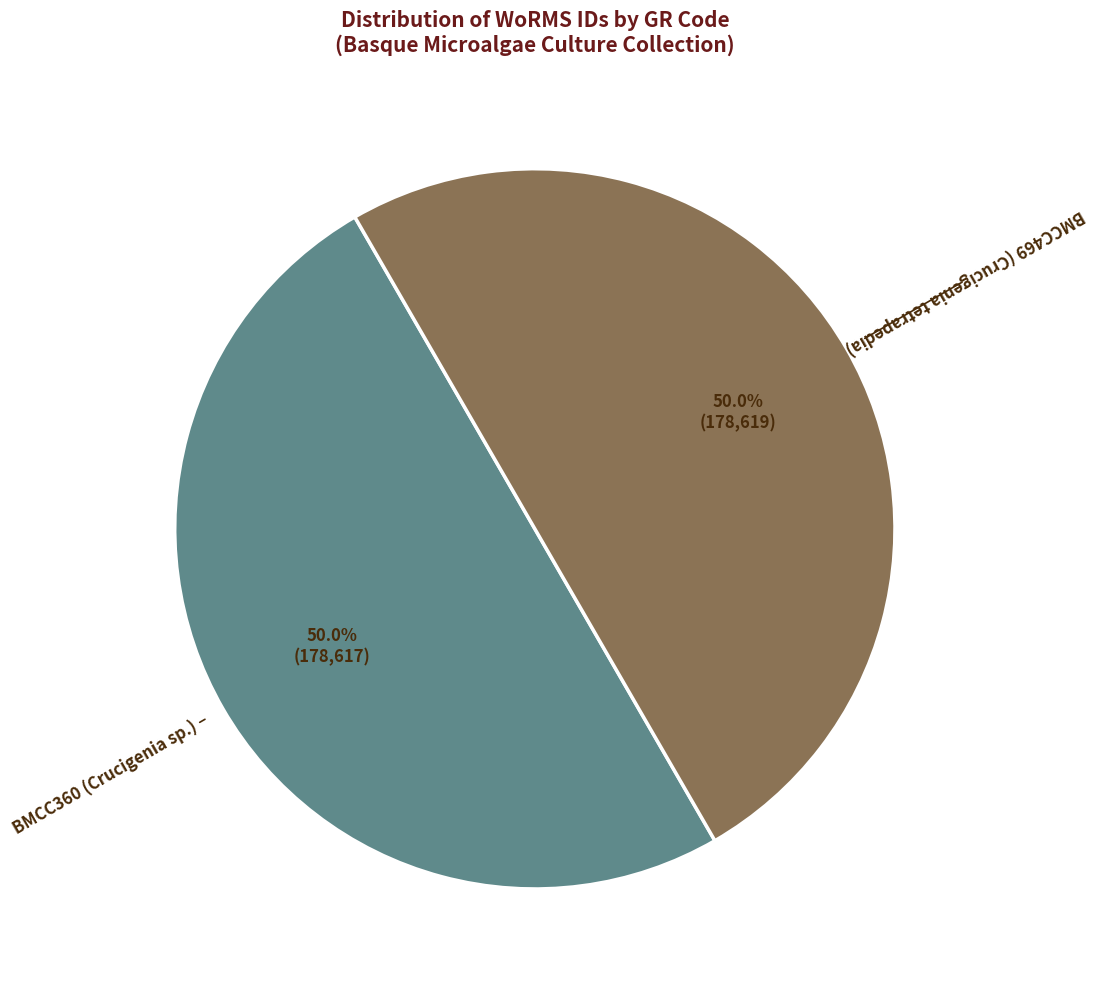

What is the smallest slice in the pie chart?

BMCC360 (Crucigenia sp.)